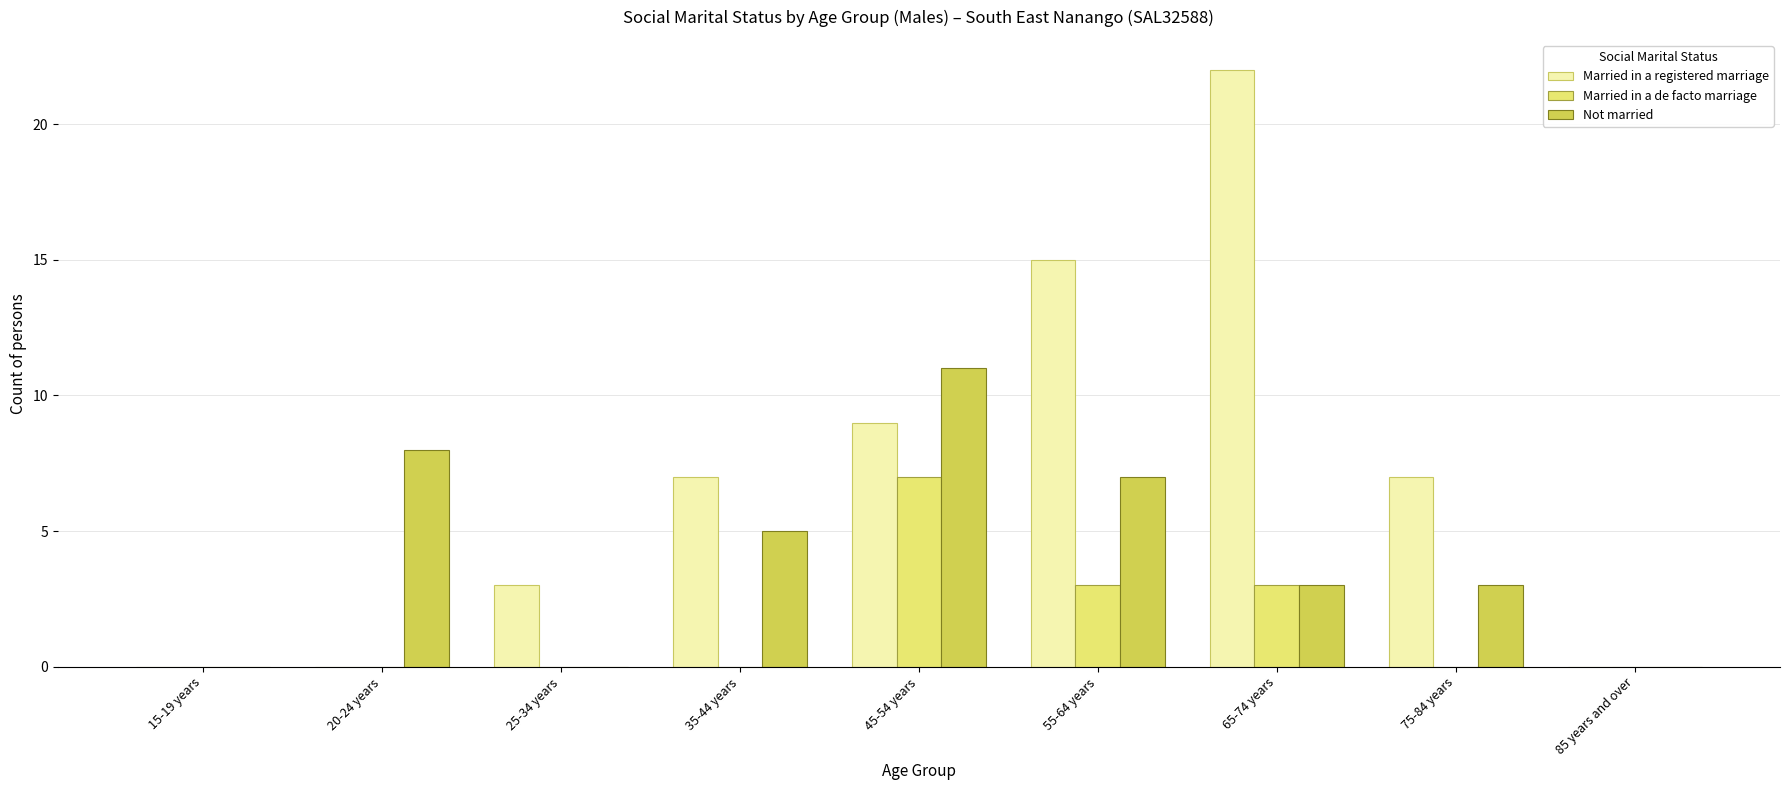

At which category is the sum across all series the highest?

65-74 years